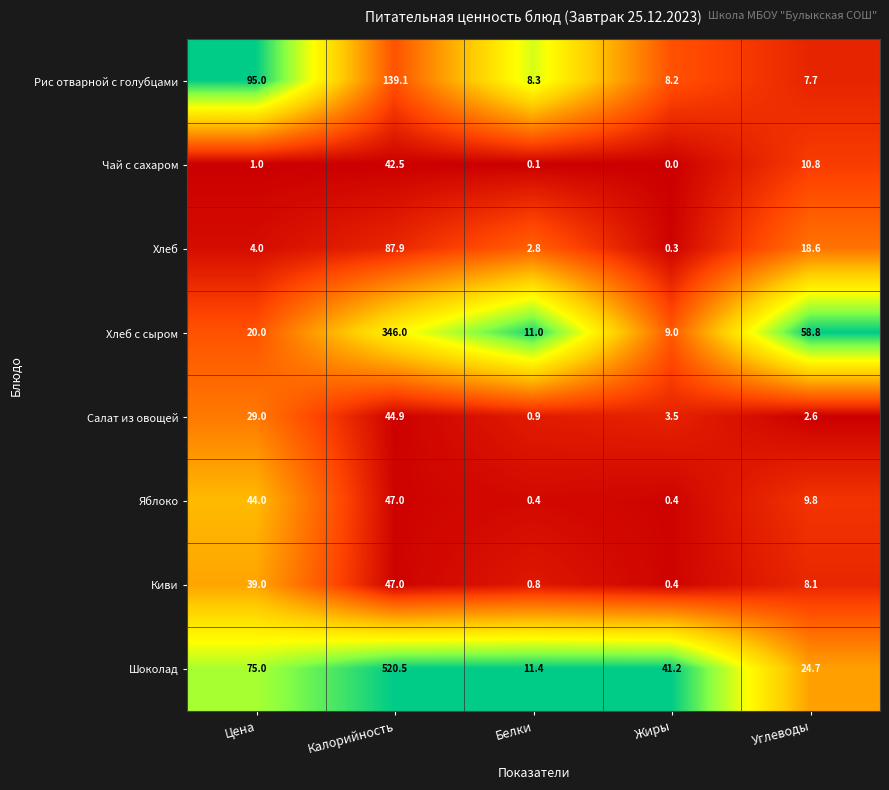

What value does the Хлеб с сыром series have at Углеводы?

58.8